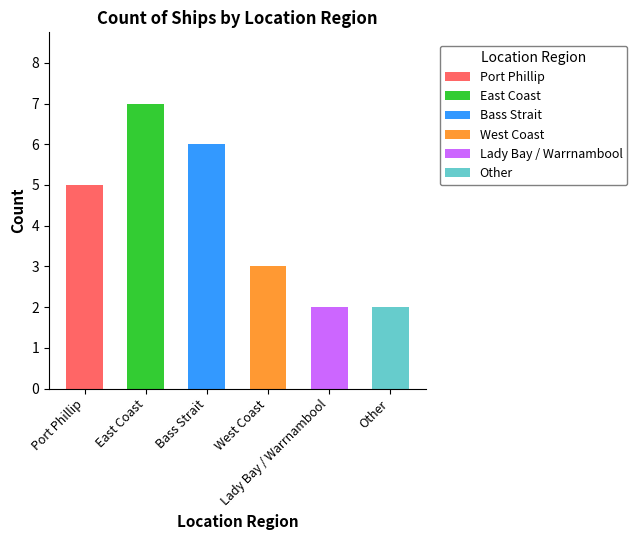

At which category does the chart reach its peak across all series?

East Coast